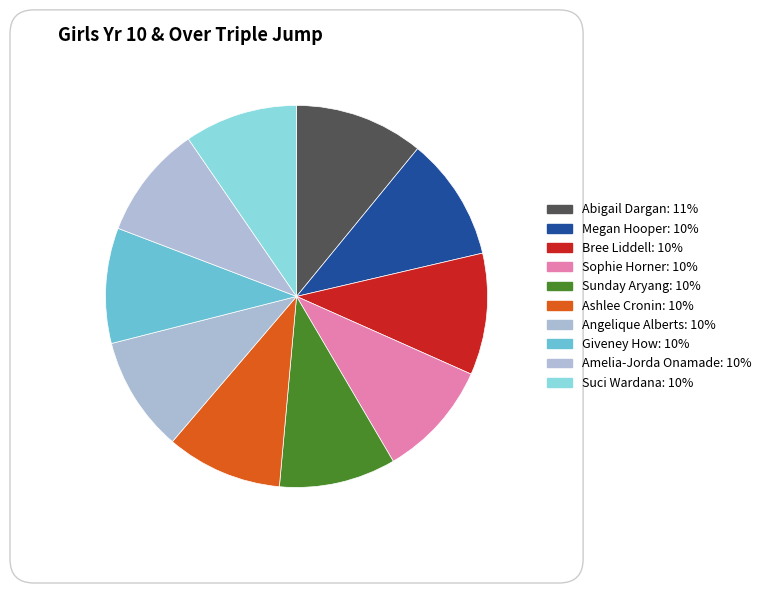

How many slices are in this pie chart?

10